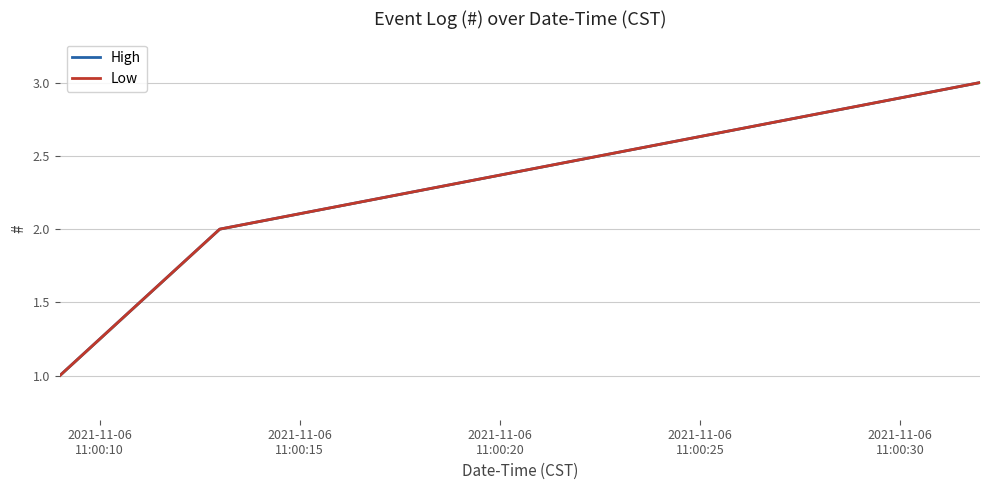

What is the label of the 2nd point from the right?

2021-11-06
11:00:15